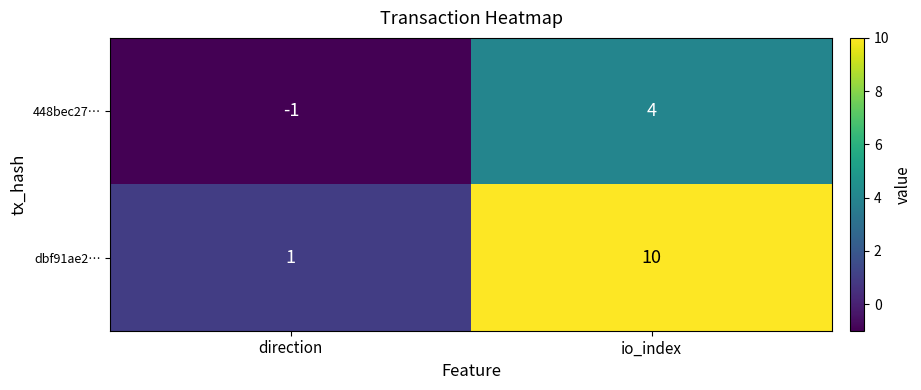

What is the difference between the highest and lowest values at io_index?

6